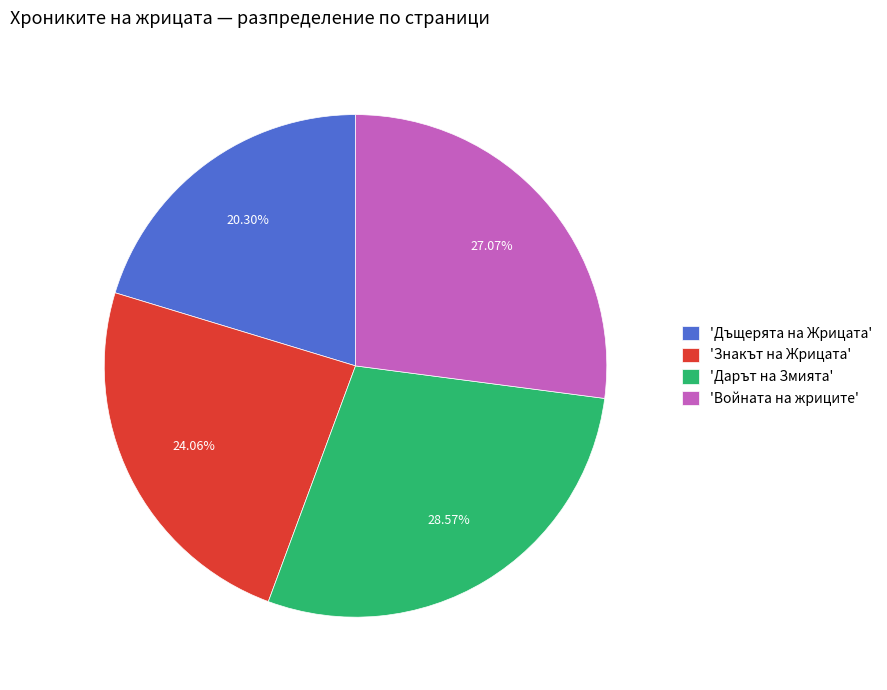

Combined, do 'Дъщерята на Жрицата' and 'Знакът на Жрицата' account for over 50%?

No